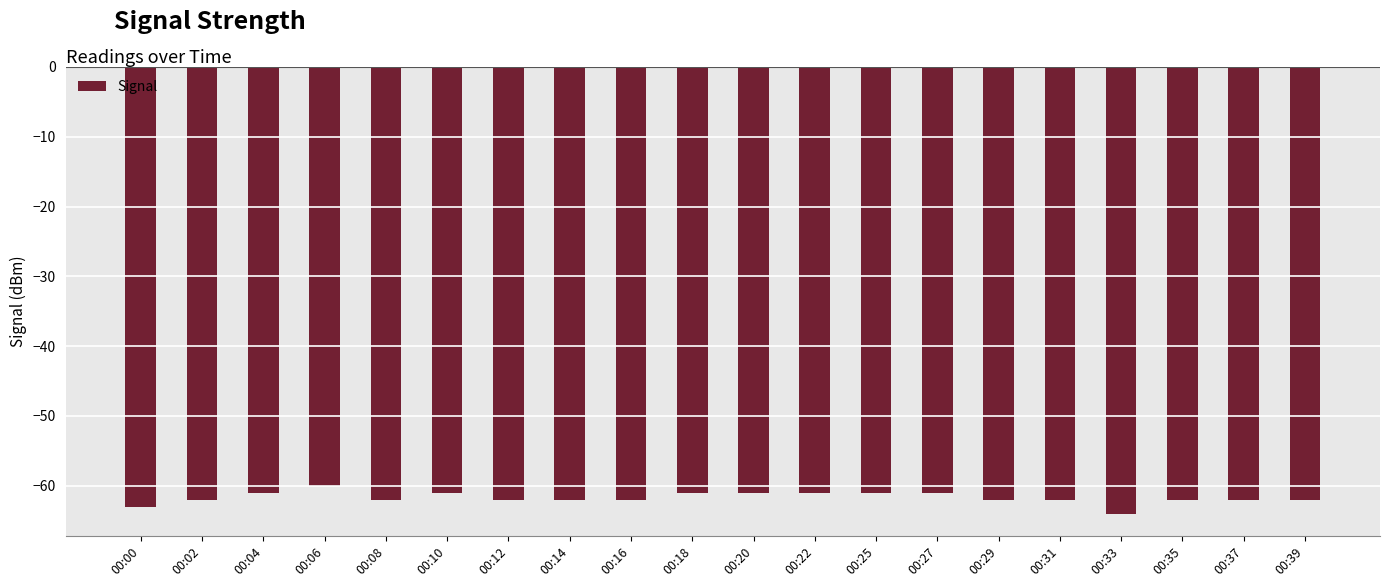

Are the bars grouped side by side (vs. stacked)?

No